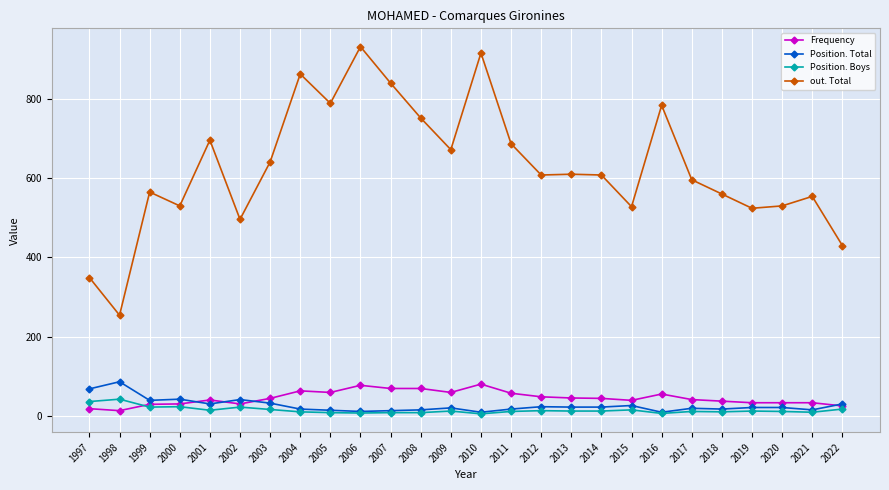

What are all the series names shown in the legend?

Frequency, Position. Total, Position. Boys, out. Total